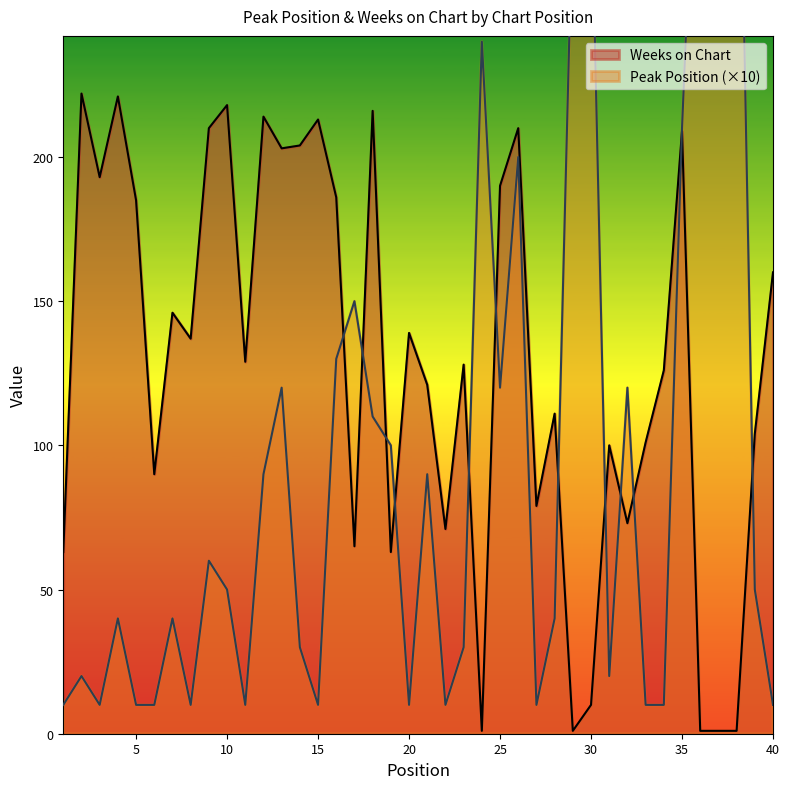

What are all the series names shown in the legend?

Peak Position, Weeks on Chart